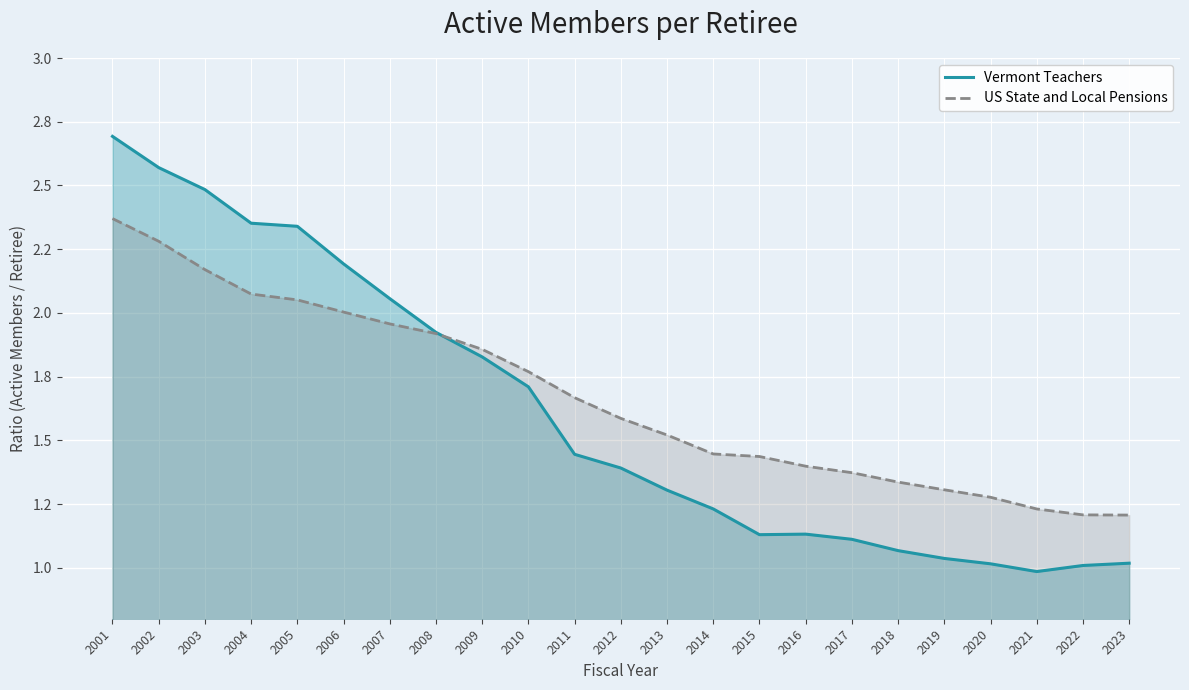

Reading right to left, list all the values displayed in this chart.

Vermont Teachers: 2023=1.0	2022=1.0	2021=1.0	2020=1.0	2019=1.0	2018=1.1	2017=1.1	2016=1.1	2015=1.1	2014=1.2	2013=1.3	2012=1.4	2011=1.4	2010=1.7	2009=1.8	2008=1.9	2007=2.1	2006=2.2	2005=2.3	2004=2.4	2003=2.5	2002=2.6	2001=2.7
US State and Local Pensions: 2023=1.2	2022=1.2	2021=1.2	2020=1.3	2019=1.3	2018=1.3	2017=1.4	2016=1.4	2015=1.4	2014=1.4	2013=1.5	2012=1.6	2011=1.7	2010=1.8	2009=1.9	2008=1.9	2007=2.0	2006=2.0	2005=2.1	2004=2.1	2003=2.2	2002=2.3	2001=2.4